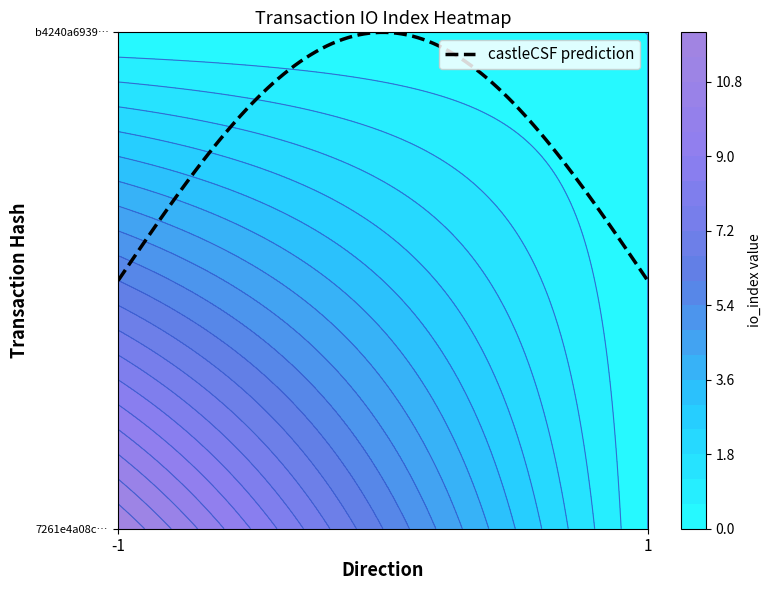

Reading left to right, what are all the values shown in this chart?

7261e4a08ca1a8ea4a71ce33531ba20c5bf165a: 12	0
b4240a69398c0c36b0eca6ecb34b8ea6622bc5b: 0	0